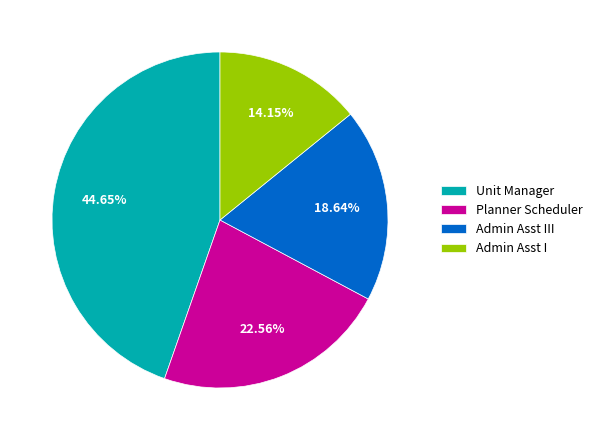

Rank the categories by value from highest to lowest.

Unit Manager, Planner Scheduler, Admin Asst III, Admin Asst I